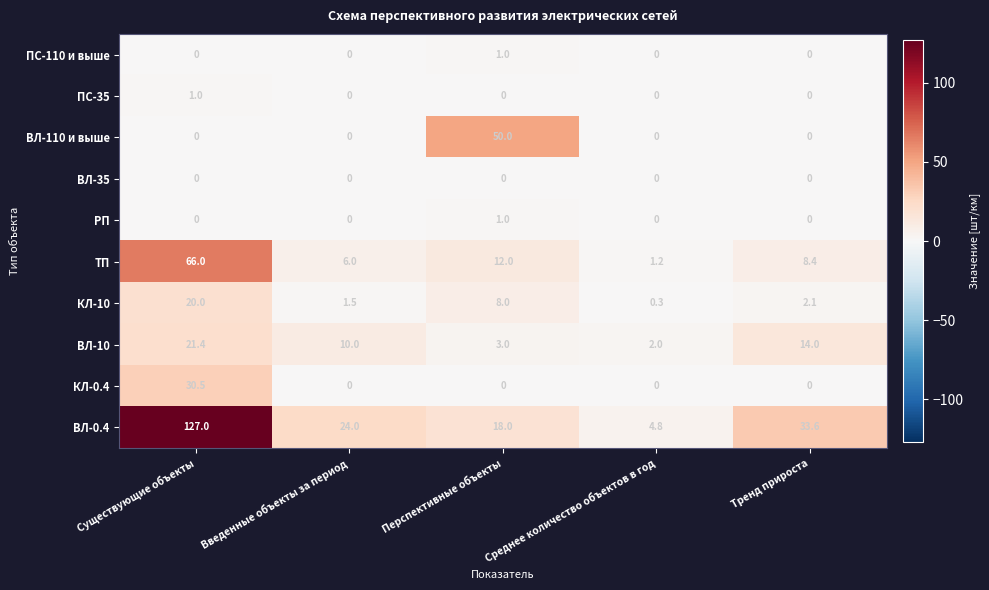

At which category is the sum across all series the highest?

Существующие объекты